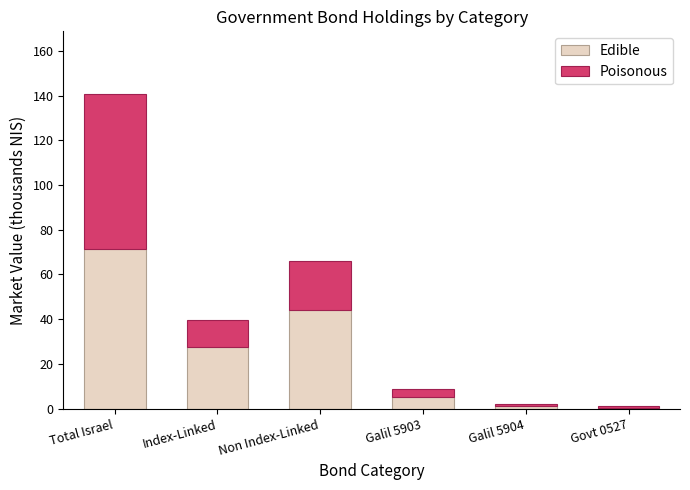

At which category is the sum across all series the highest?

Total Israel